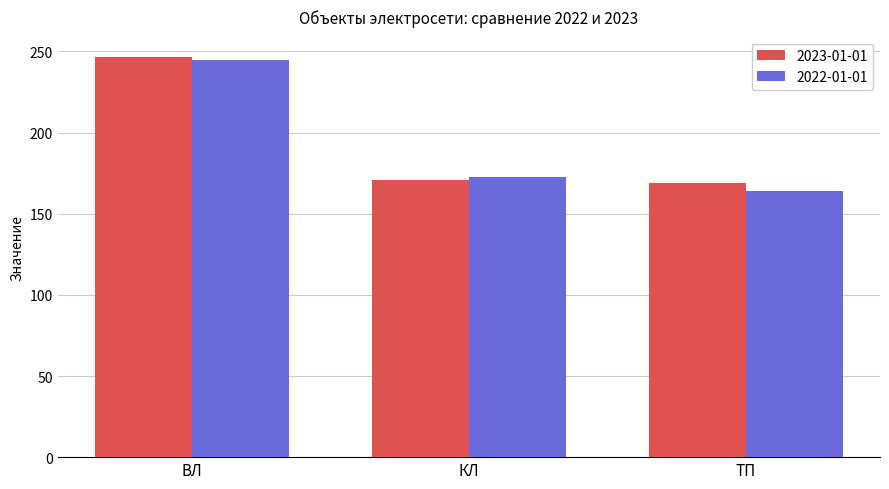

Reading left to right, transcribe all the data shown in this chart.

2023-01-01: 246.8	170.5	169.0
2022-01-01: 244.7	172.9	164.0